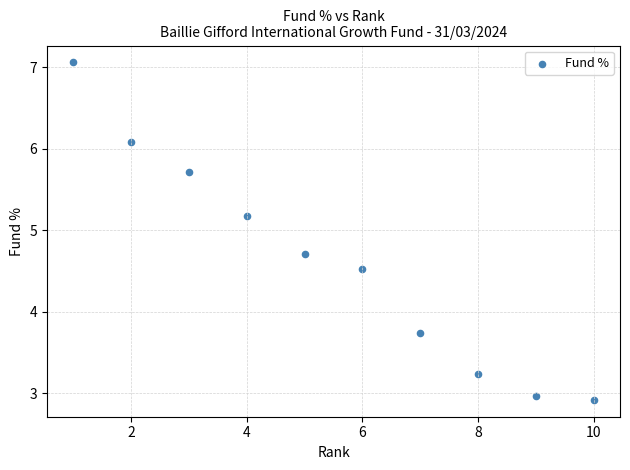

What Y value in the scatter plot is closest to 4?

3.7